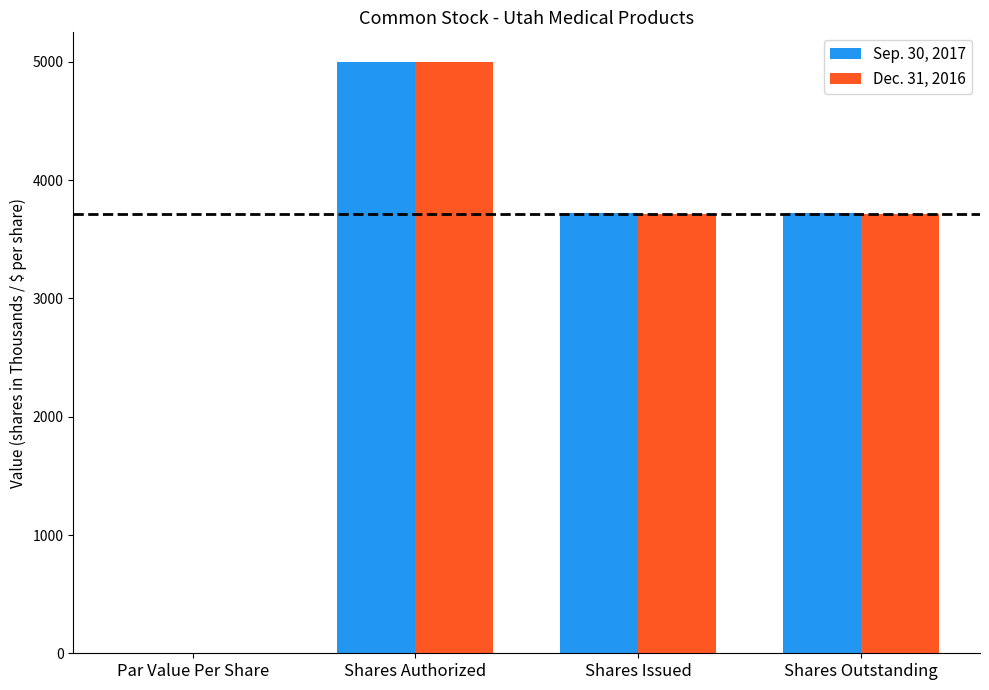

What is the total value across all series at Shares Outstanding?

7432.0